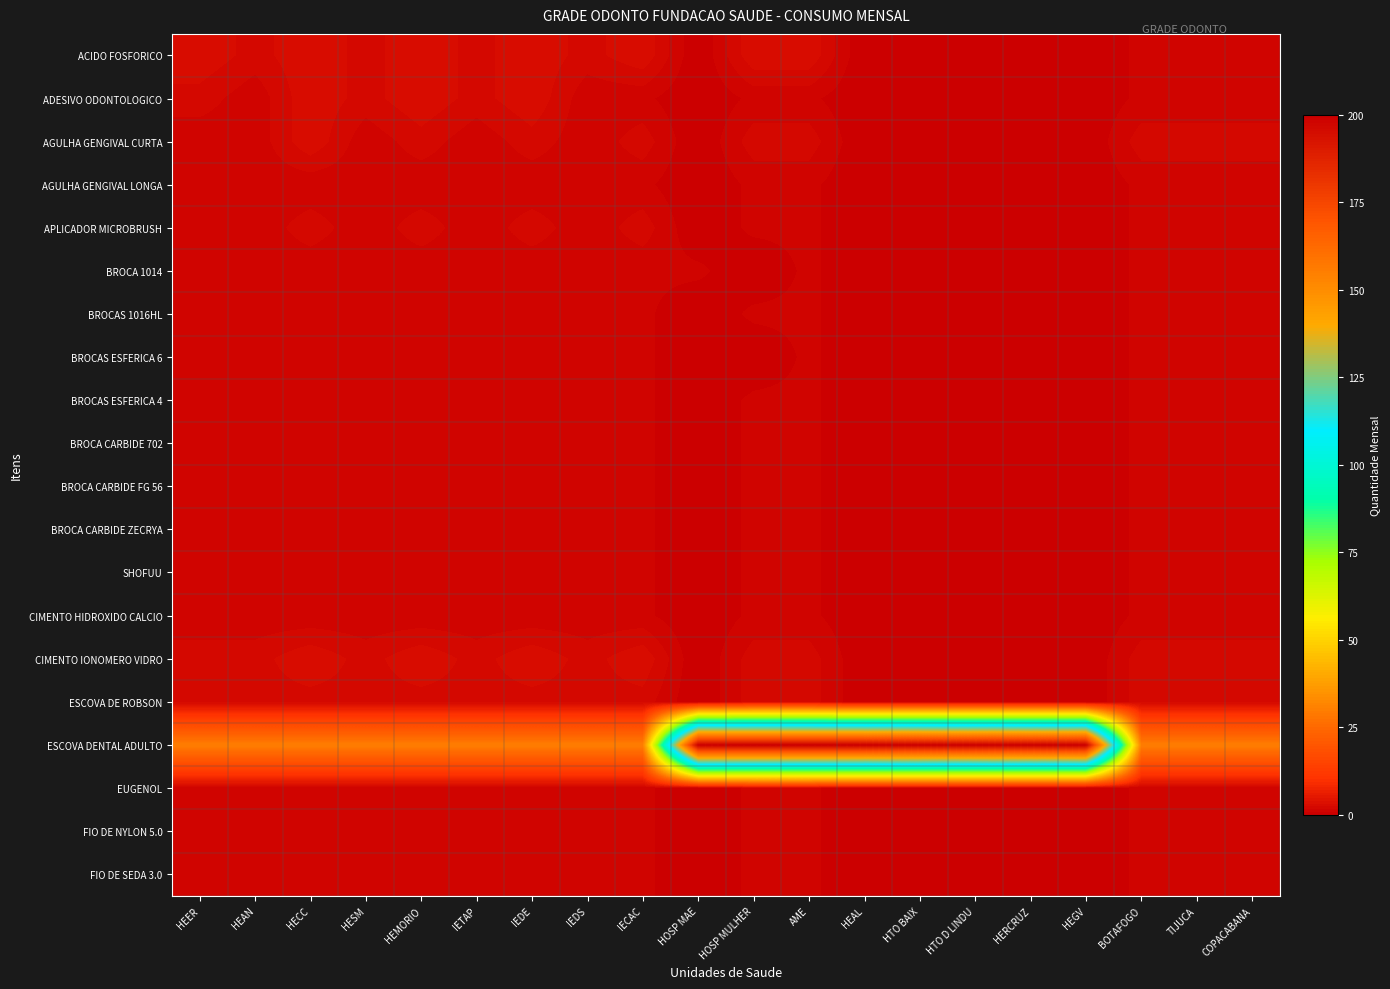

Reading right to left, extract all data points from this chart.

ACIDO FOSFORICO: COPACABANA=1	TIJUCA=1	BOTAFOGO=1	HEGV=0	HERCRUZ=0	HTO D LINDU=0	HTO BAIX=0	HEAL=0	AME=3	HOSP MULHER=3	HOSP MAE=0	IECAC=3	IEDS=2	IEDE=3	IETAP=2	HEMORIO=3	HESM=2	HECC=3	HEAN=2	HEER=3
ADESIVO ODONTOLOGICO: COPACABANA=1	TIJUCA=1	BOTAFOGO=1	HEGV=0	HERCRUZ=0	HTO D LINDU=0	HTO BAIX=0	HEAL=0	AME=1	HOSP MULHER=1	HOSP MAE=0	IECAC=1	IEDS=1	IEDE=3	IETAP=2	HEMORIO=3	HESM=2	HECC=3	HEAN=1	HEER=2
AGULHA GENGIVAL CURTA: COPACABANA=2	TIJUCA=2	BOTAFOGO=2	HEGV=0	HERCRUZ=0	HTO D LINDU=0	HTO BAIX=0	HEAL=0	AME=2	HOSP MULHER=2	HOSP MAE=0	IECAC=2	IEDS=1	IEDE=2	IETAP=1	HEMORIO=2	HESM=1	HECC=3	HEAN=1	HEER=1
AGULHA GENGIVAL LONGA: COPACABANA=1	TIJUCA=1	BOTAFOGO=1	HEGV=0	HERCRUZ=0	HTO D LINDU=0	HTO BAIX=0	HEAL=0	AME=1	HOSP MULHER=1	HOSP MAE=0	IECAC=1	IEDS=1	IEDE=1	IETAP=1	HEMORIO=1	HESM=1	HECC=1	HEAN=1	HEER=1
APLICADOR MICROBRUSH: COPACABANA=1	TIJUCA=1	BOTAFOGO=1	HEGV=0	HERCRUZ=0	HTO D LINDU=0	HTO BAIX=0	HEAL=0	AME=1	HOSP MULHER=1	HOSP MAE=0	IECAC=2	IEDS=1	IEDE=2	IETAP=1	HEMORIO=2	HESM=1	HECC=2	HEAN=1	HEER=1
BROCA 1014: COPACABANA=1	TIJUCA=1	BOTAFOGO=1	HEGV=0	HERCRUZ=0	HTO D LINDU=0	HTO BAIX=0	HEAL=0	AME=1	HOSP MULHER=0	HOSP MAE=1	IECAC=1	IEDS=1	IEDE=1	IETAP=1	HEMORIO=1	HESM=1	HECC=1	HEAN=1	HEER=1
BROCAS 1016HL: COPACABANA=1	TIJUCA=1	BOTAFOGO=1	HEGV=0	HERCRUZ=0	HTO D LINDU=0	HTO BAIX=0	HEAL=0	AME=1	HOSP MULHER=1	HOSP MAE=0	IECAC=1	IEDS=1	IEDE=1	IETAP=1	HEMORIO=1	HESM=1	HECC=1	HEAN=1	HEER=1
BROCAS ESFERICA 6: COPACABANA=1	TIJUCA=1	BOTAFOGO=1	HEGV=0	HERCRUZ=0	HTO D LINDU=0	HTO BAIX=0	HEAL=0	AME=1	HOSP MULHER=0	HOSP MAE=0	IECAC=1	IEDS=1	IEDE=1	IETAP=1	HEMORIO=1	HESM=1	HECC=1	HEAN=1	HEER=1
BROCAS ESFERICA 4: COPACABANA=1	TIJUCA=1	BOTAFOGO=1	HEGV=0	HERCRUZ=0	HTO D LINDU=0	HTO BAIX=0	HEAL=0	AME=1	HOSP MULHER=1	HOSP MAE=0	IECAC=1	IEDS=1	IEDE=1	IETAP=1	HEMORIO=1	HESM=1	HECC=1	HEAN=1	HEER=1
BROCA CARBIDE 702: COPACABANA=1	TIJUCA=1	BOTAFOGO=1	HEGV=0	HERCRUZ=0	HTO D LINDU=0	HTO BAIX=0	HEAL=0	AME=1	HOSP MULHER=1	HOSP MAE=0	IECAC=1	IEDS=1	IEDE=1	IETAP=1	HEMORIO=1	HESM=1	HECC=1	HEAN=1	HEER=1
BROCA CARBIDE FG 56: COPACABANA=1	TIJUCA=1	BOTAFOGO=1	HEGV=0	HERCRUZ=0	HTO D LINDU=0	HTO BAIX=0	HEAL=0	AME=1	HOSP MULHER=1	HOSP MAE=0	IECAC=1	IEDS=1	IEDE=1	IETAP=1	HEMORIO=1	HESM=1	HECC=1	HEAN=1	HEER=1
BROCA CARBIDE ZECRYA: COPACABANA=1	TIJUCA=1	BOTAFOGO=1	HEGV=0	HERCRUZ=0	HTO D LINDU=0	HTO BAIX=0	HEAL=0	AME=1	HOSP MULHER=1	HOSP MAE=0	IECAC=1	IEDS=1	IEDE=1	IETAP=1	HEMORIO=1	HESM=1	HECC=1	HEAN=1	HEER=1
SHOFUU: COPACABANA=1	TIJUCA=1	BOTAFOGO=1	HEGV=0	HERCRUZ=0	HTO D LINDU=0	HTO BAIX=0	HEAL=0	AME=1	HOSP MULHER=1	HOSP MAE=0	IECAC=1	IEDS=1	IEDE=1	IETAP=1	HEMORIO=1	HESM=1	HECC=1	HEAN=1	HEER=1
CIMENTO HIDROXIDO CALCIO: COPACABANA=1	TIJUCA=1	BOTAFOGO=1	HEGV=0	HERCRUZ=0	HTO D LINDU=0	HTO BAIX=0	HEAL=0	AME=1	HOSP MULHER=1	HOSP MAE=0	IECAC=1	IEDS=1	IEDE=1	IETAP=1	HEMORIO=1	HESM=1	HECC=1	HEAN=1	HEER=1
CIMENTO IONOMERO VIDRO: COPACABANA=2	TIJUCA=2	BOTAFOGO=2	HEGV=0	HERCRUZ=0	HTO D LINDU=0	HTO BAIX=0	HEAL=0	AME=2	HOSP MULHER=2	HOSP MAE=0	IECAC=3	IEDS=2	IEDE=3	IETAP=2	HEMORIO=3	HESM=2	HECC=3	HEAN=2	HEER=2
ESCOVA DE ROBSON: COPACABANA=2	TIJUCA=2	BOTAFOGO=2	HEGV=0	HERCRUZ=0	HTO D LINDU=0	HTO BAIX=0	HEAL=0	AME=2	HOSP MULHER=2	HOSP MAE=0	IECAC=2	IEDS=2	IEDE=2	IETAP=2	HEMORIO=2	HESM=2	HECC=2	HEAN=2	HEER=2
ESCOVA DENTAL ADULTO: COPACABANA=30	TIJUCA=30	BOTAFOGO=30	HEGV=200	HERCRUZ=200	HTO D LINDU=200	HTO BAIX=200	HEAL=200	AME=200	HOSP MULHER=200	HOSP MAE=200	IECAC=30	IEDS=30	IEDE=30	IETAP=30	HEMORIO=30	HESM=30	HECC=30	HEAN=30	HEER=30
EUGENOL: COPACABANA=1	TIJUCA=1	BOTAFOGO=1	HEGV=0	HERCRUZ=0	HTO D LINDU=0	HTO BAIX=0	HEAL=0	AME=1	HOSP MULHER=1	HOSP MAE=0	IECAC=1	IEDS=1	IEDE=1	IETAP=1	HEMORIO=1	HESM=1	HECC=1	HEAN=1	HEER=1
FIO DE NYLON 5.0: COPACABANA=1	TIJUCA=1	BOTAFOGO=1	HEGV=0	HERCRUZ=0	HTO D LINDU=0	HTO BAIX=0	HEAL=0	AME=1	HOSP MULHER=1	HOSP MAE=0	IECAC=1	IEDS=1	IEDE=1	IETAP=1	HEMORIO=1	HESM=1	HECC=1	HEAN=1	HEER=1
FIO DE SEDA 3.0: COPACABANA=1	TIJUCA=1	BOTAFOGO=1	HEGV=0	HERCRUZ=0	HTO D LINDU=0	HTO BAIX=0	HEAL=0	AME=1	HOSP MULHER=1	HOSP MAE=0	IECAC=1	IEDS=1	IEDE=1	IETAP=1	HEMORIO=1	HESM=1	HECC=1	HEAN=1	HEER=1